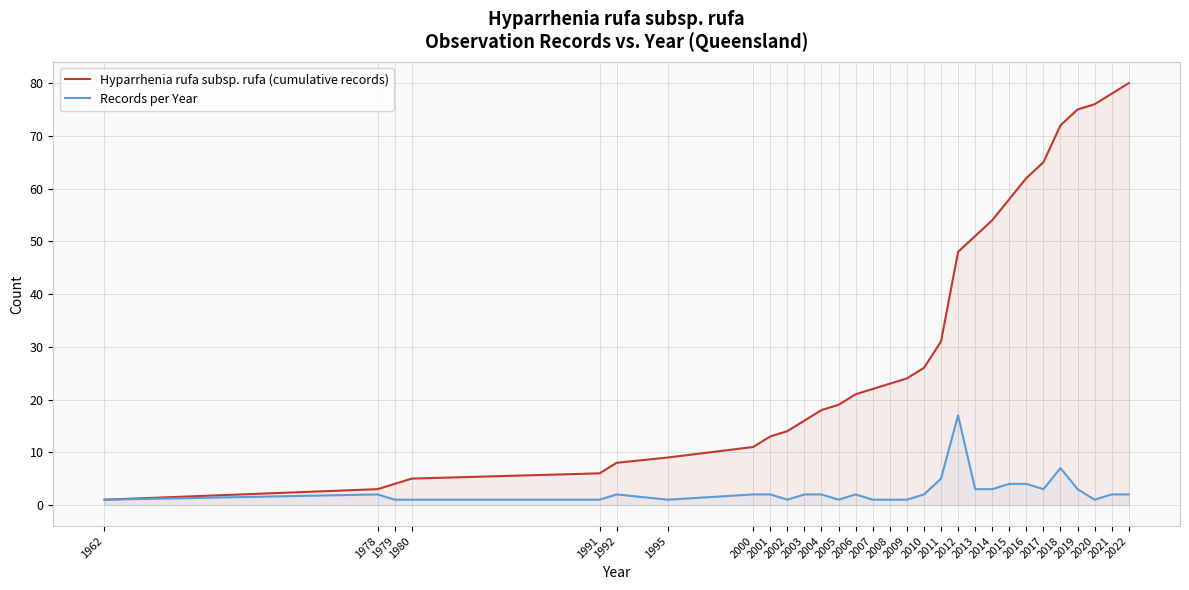

What are all the series names shown in the legend?

Hyparrhenia rufa subsp. rufa (cumulative records), Records per Year